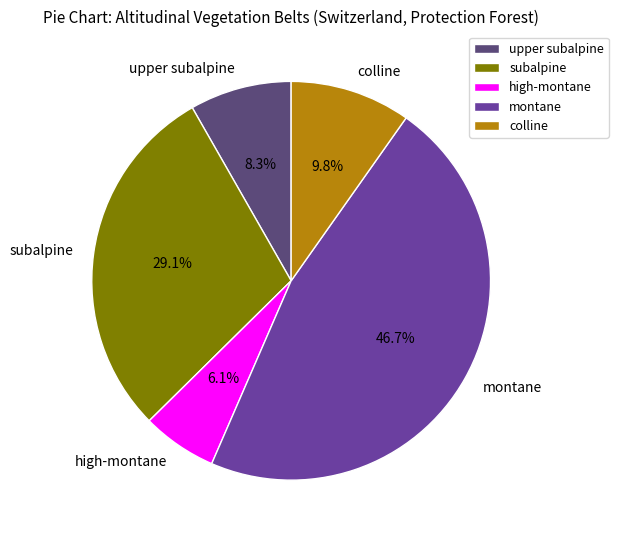

Is it true that colline is 17% of the pie?

False